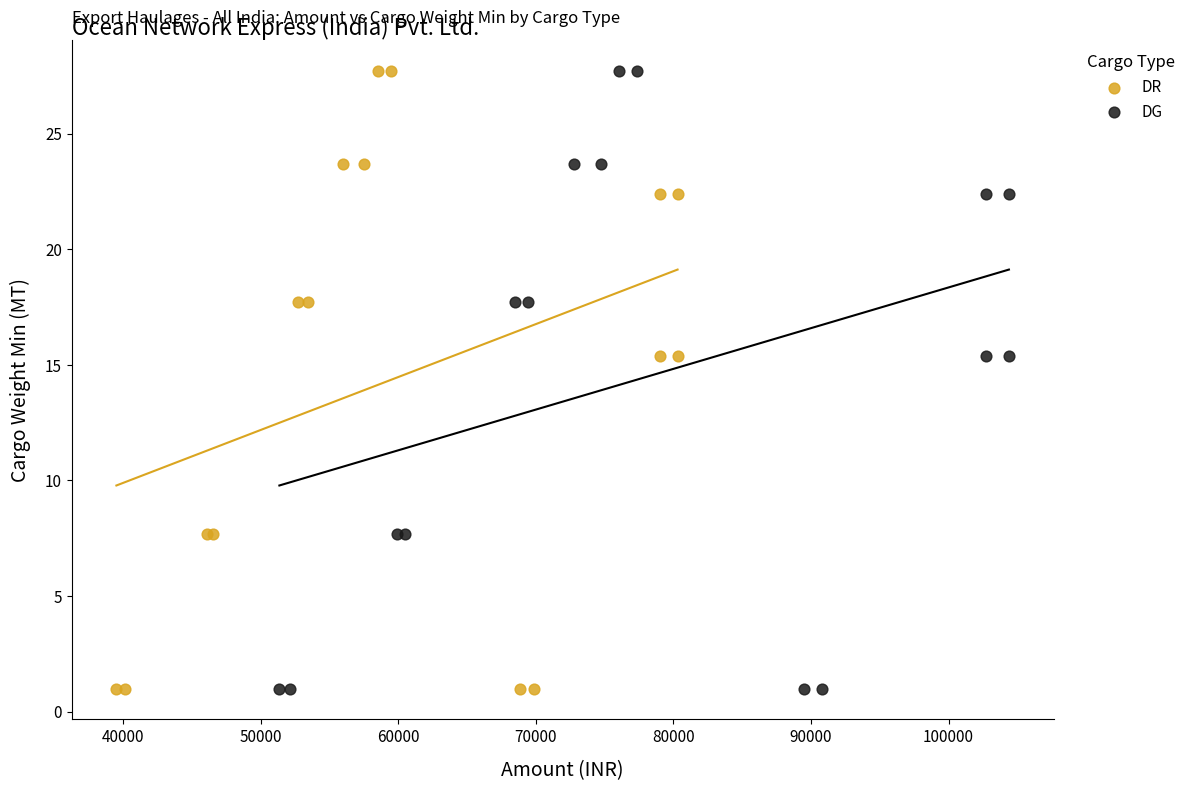

What are all the series names shown in the legend?

DR, DG